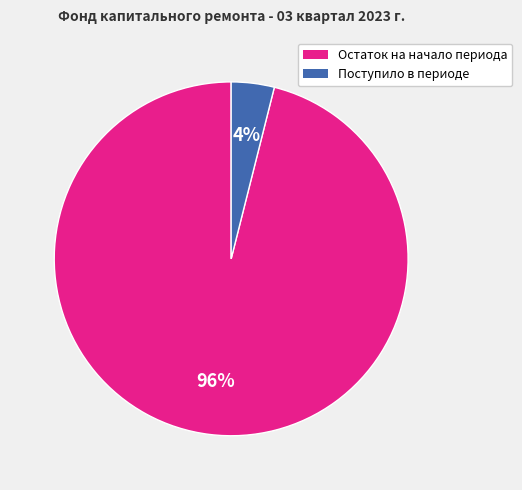

Count the number of slices in the pie.

2